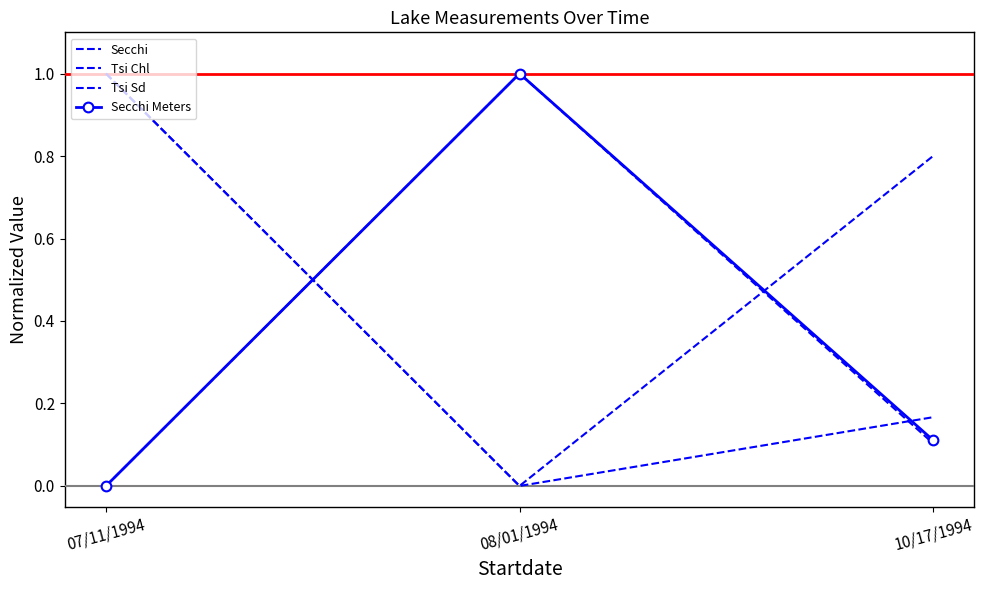

What is the difference between the highest and lowest values at 07/11/1994?

1.0